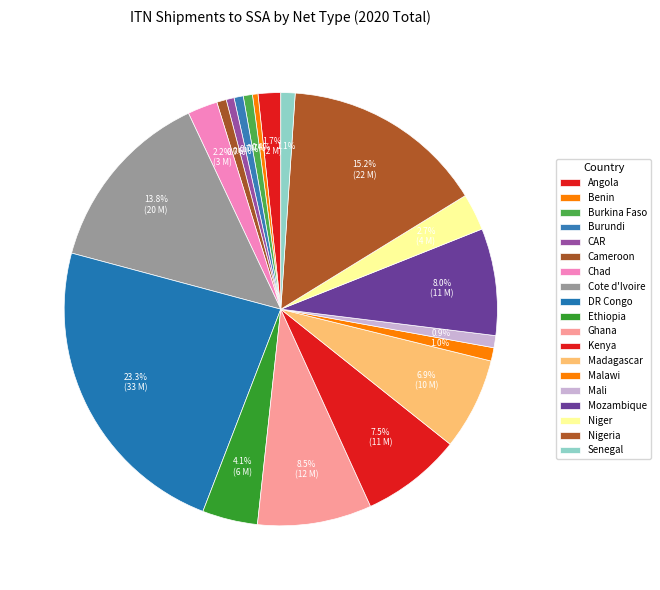

Is it true that Nigeria is 22% of the pie?

False